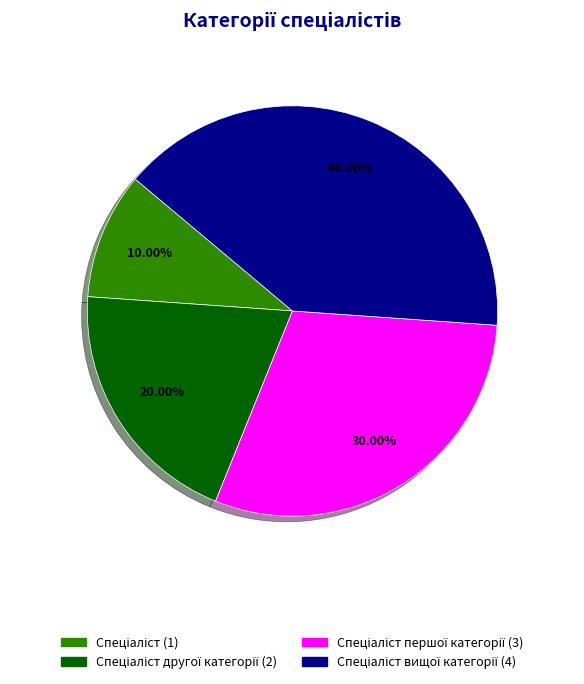

To the nearest percent, what is the average slice percentage?

25%